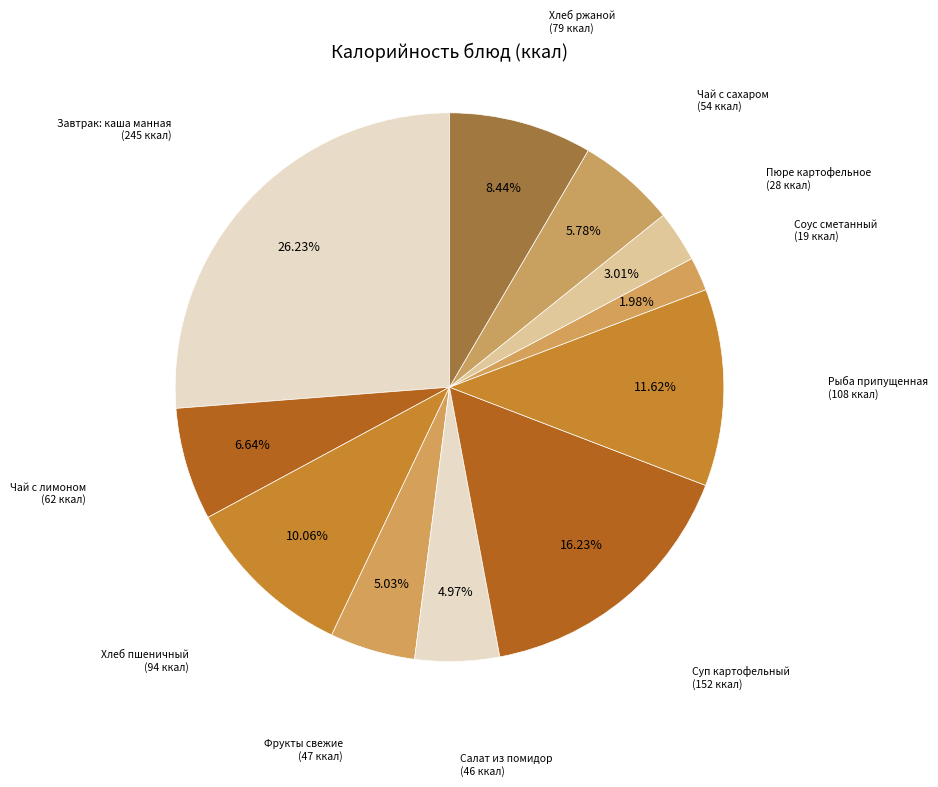

How many slices are in this pie chart?

11